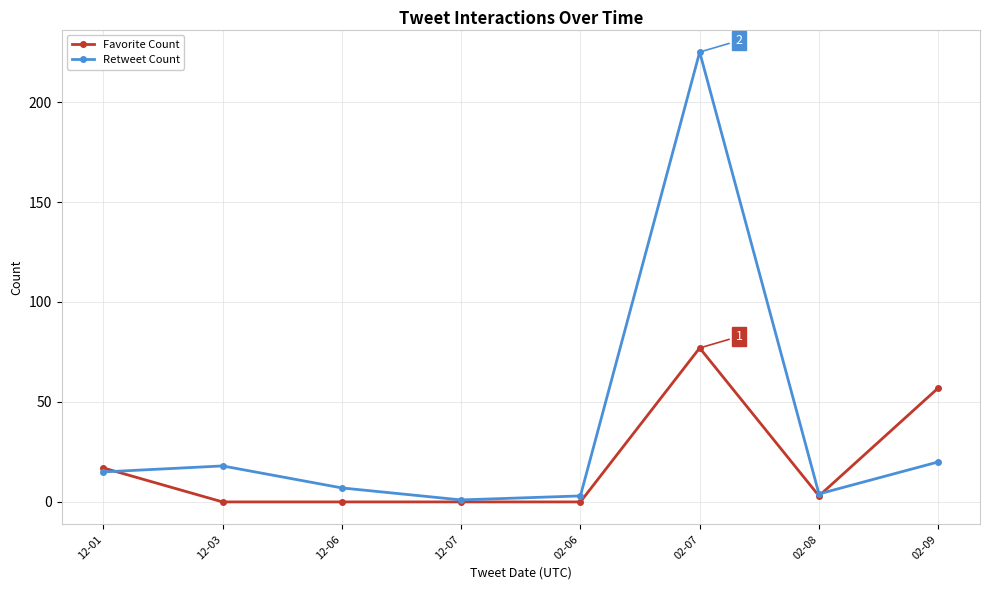

Rank the series by their average value, from lowest to highest.

Favorite Count, Retweet Count